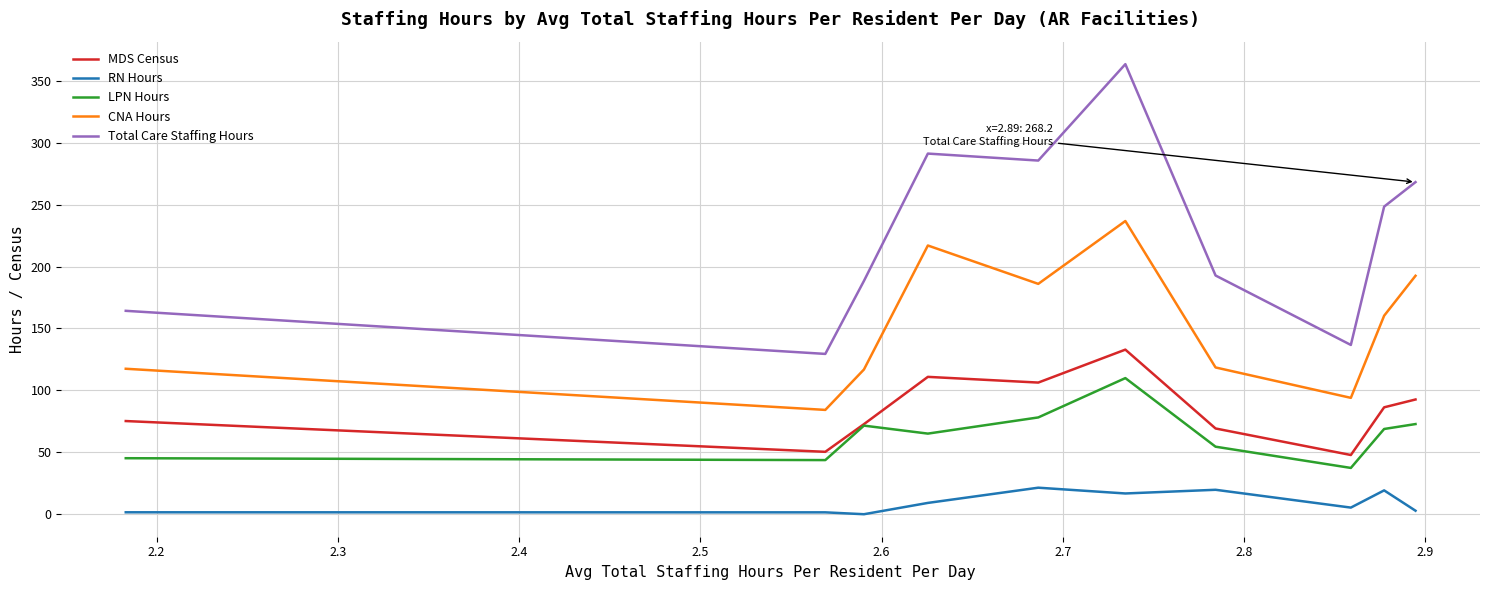

True or false: RN Hours and MDS Census intersect in this chart.

False